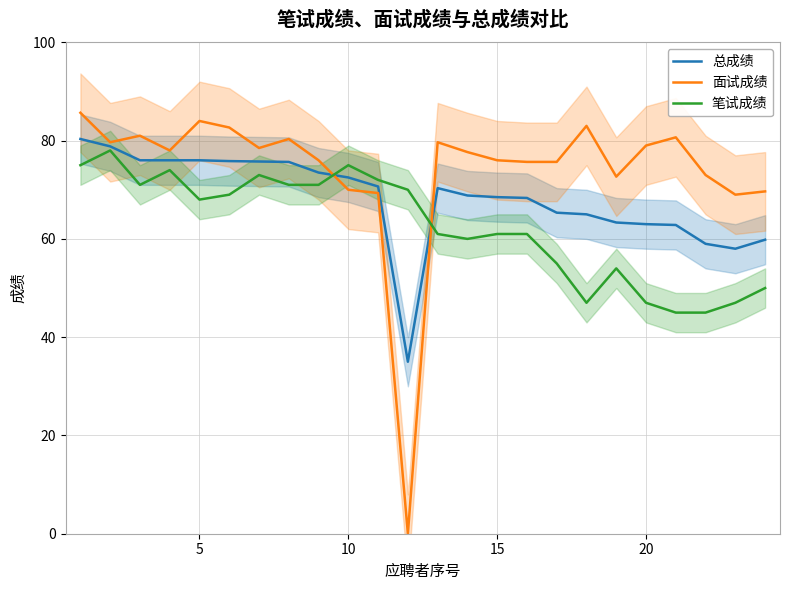

True or false: 笔试成绩 and 面试成绩 intersect in this chart.

True